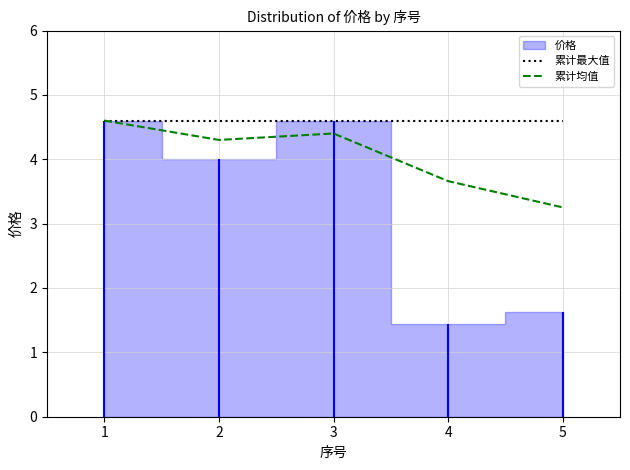

Is the value of 累计均值 at 5 greater than the value of 累计最大值 at 3?

No